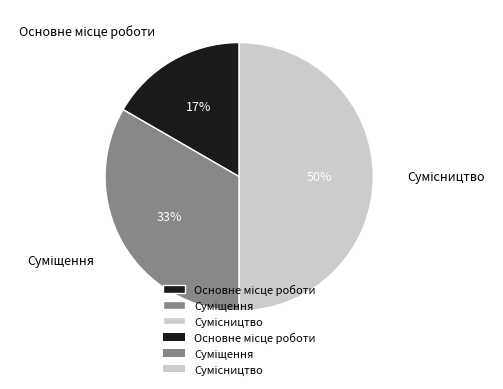

Count the number of slices in the pie.

3